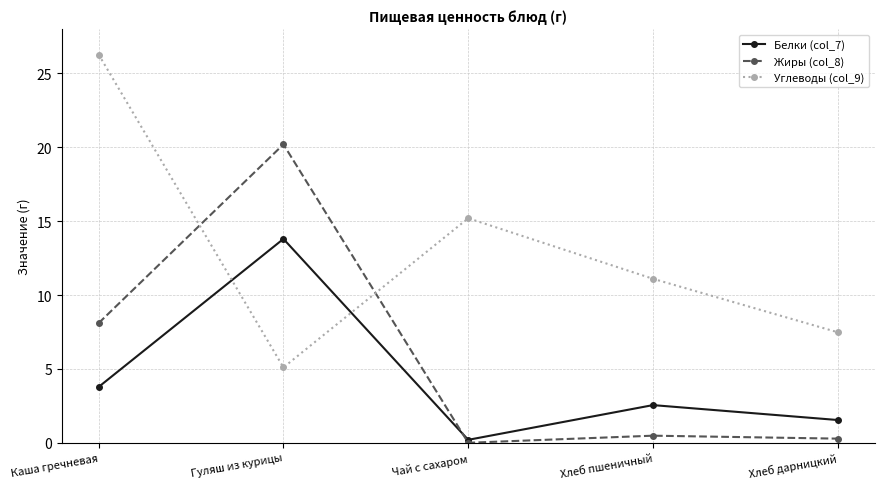

Which category has the highest value across all series?

Каша гречневая